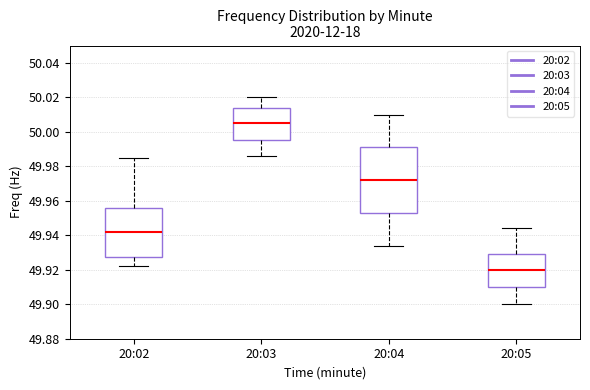

Reading left to right, transcribe this box plot: for each box, give where its median line is, the range the box spans, and where its two whiskers end, as read against the y-axis. The values are not printed on the chart, so give them approximately, as read against the axis.

20:02: median 49.942, box 49.928 to 49.956, whiskers 49.922 to 49.986
20:03: median 50.006, box 49.996 to 50.014, whiskers 49.986 to 50.020
20:04: median 49.972, box 49.954 to 49.992, whiskers 49.934 to 50.010
20:05: median 49.920, box 49.910 to 49.930, whiskers 49.900 to 49.944